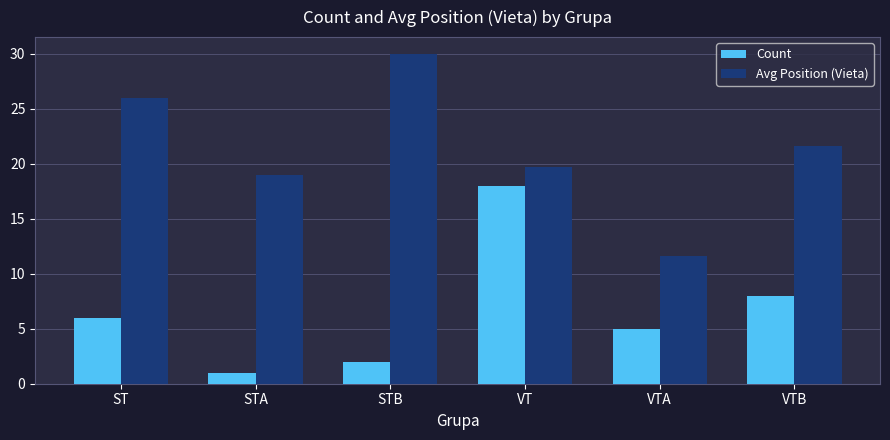

Which category has the highest value in the Avg Position (Vieta) series?

STB